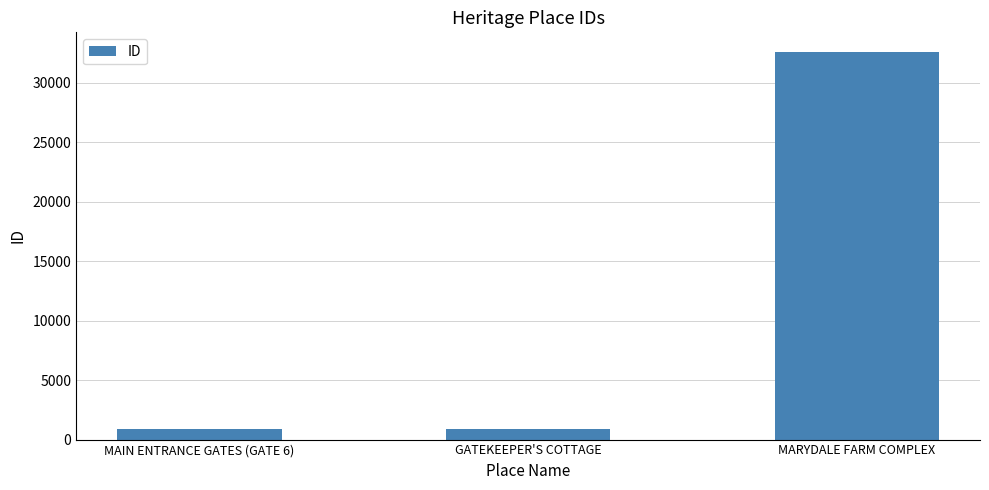

How many values are below 911?

1